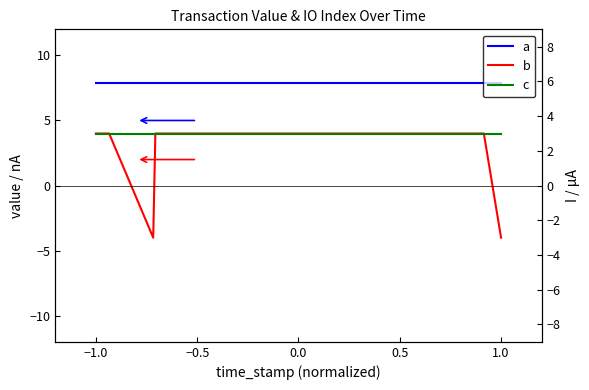

What are all the series names shown in the legend?

a, b, c